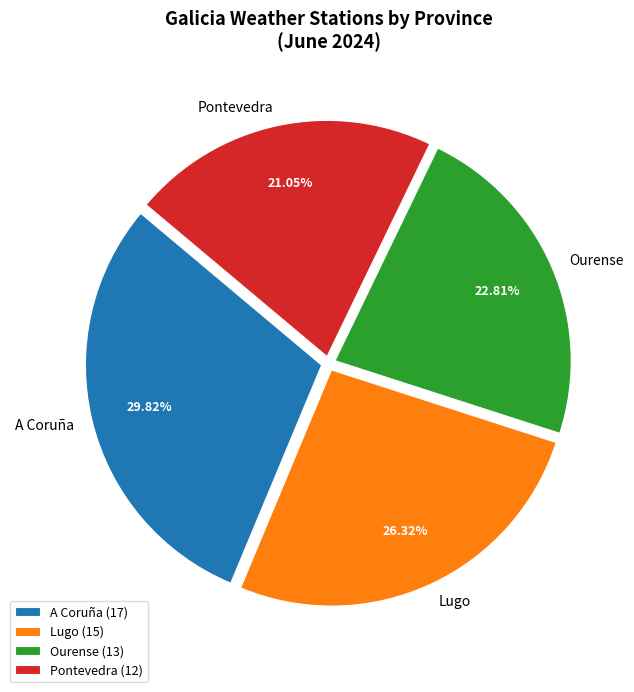

To the nearest percent, what is the difference between the A Coruña and Lugo slice percentages?

4%